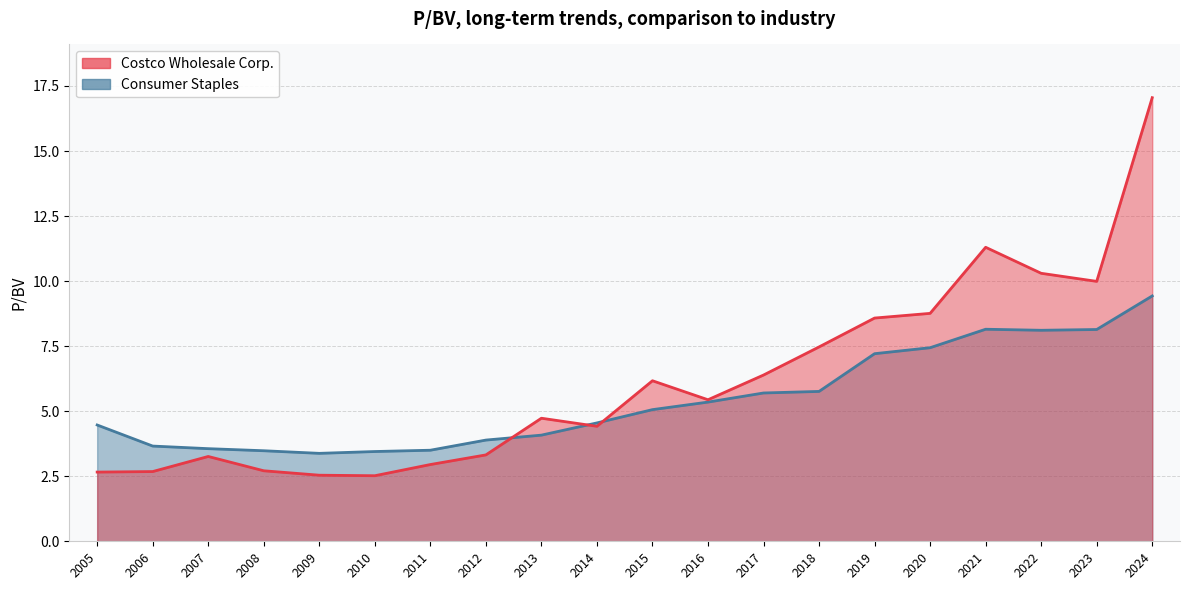

At 2018, list the series in order from smallest to largest.

Consumer Staples, Costco Wholesale Corp.